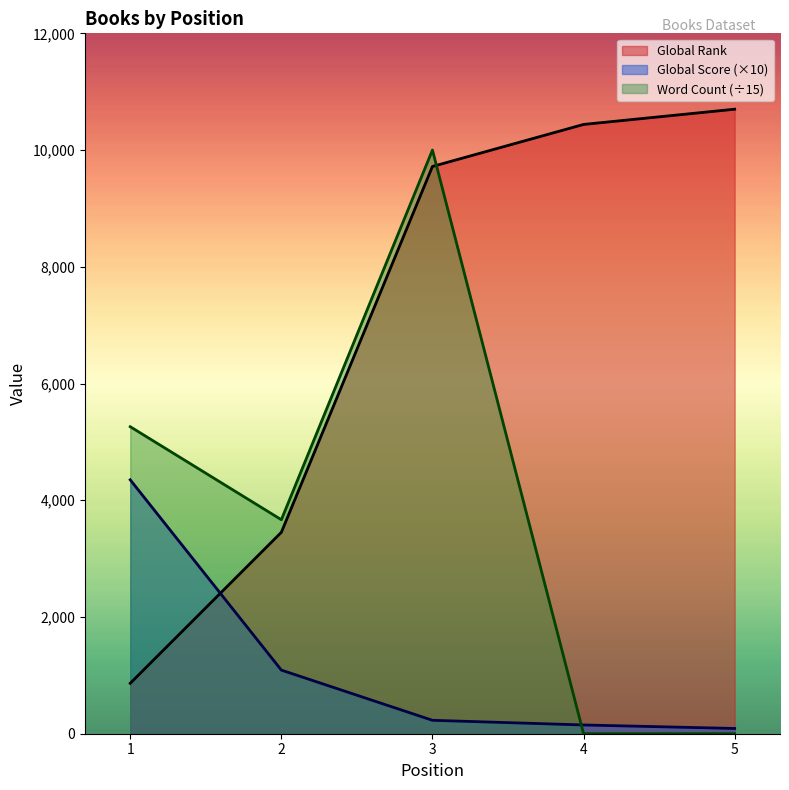

True or false: Global Score has more than 1 interior local peaks.

False